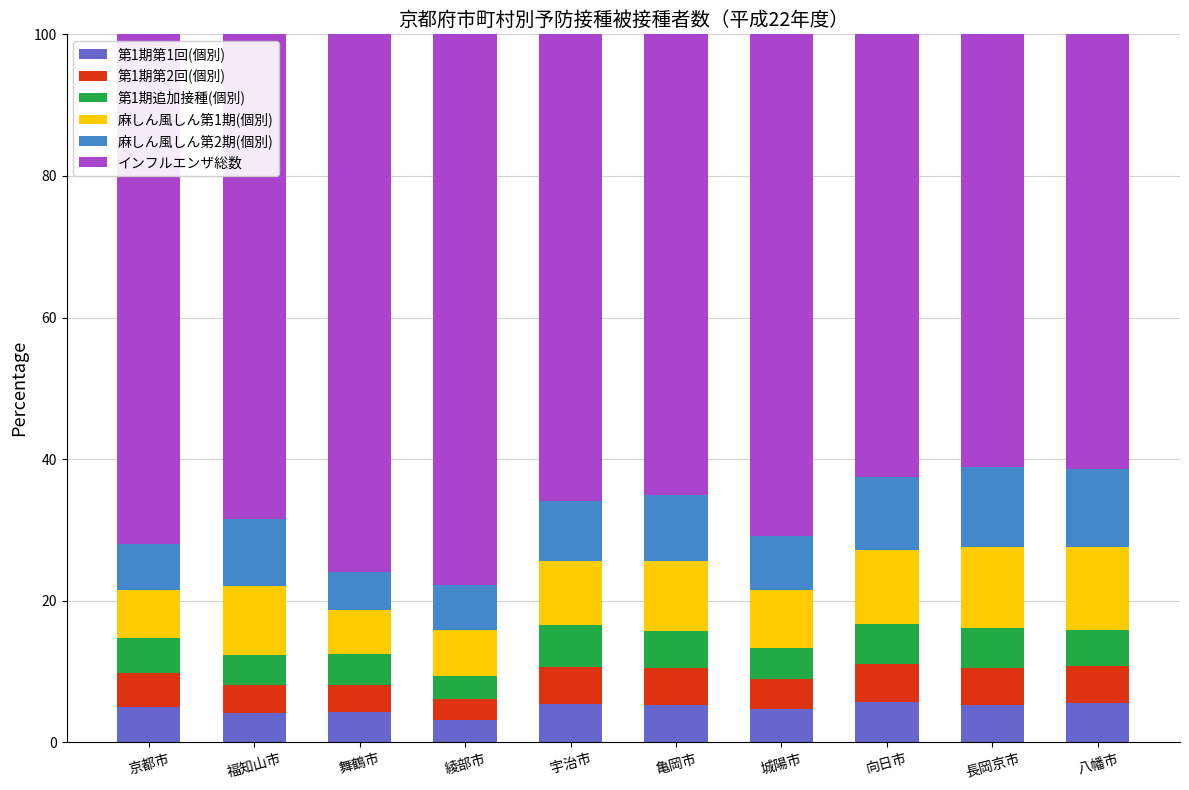

What is the total value across all series at 向日市?

100.0